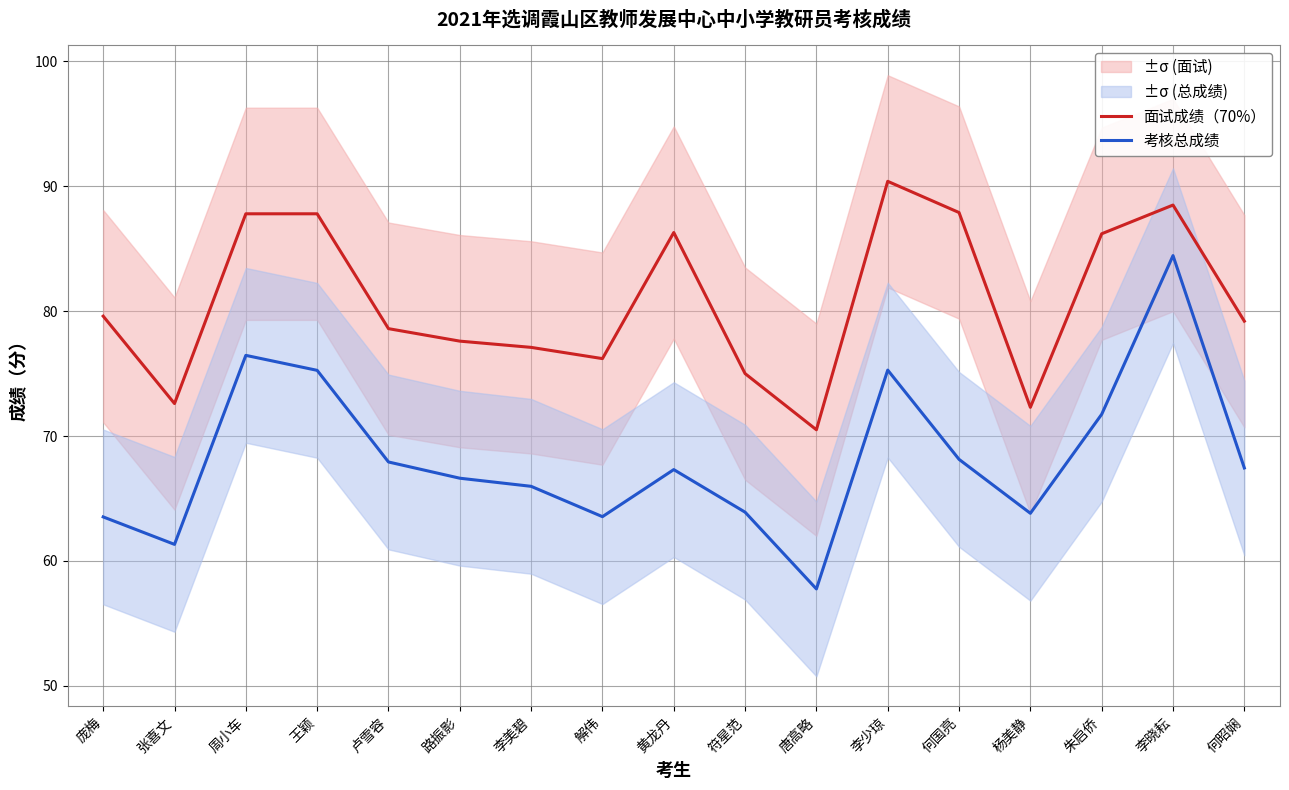

Rank the series by their maximum value, from highest to lowest.

面试成绩（70%）, 考核总成绩